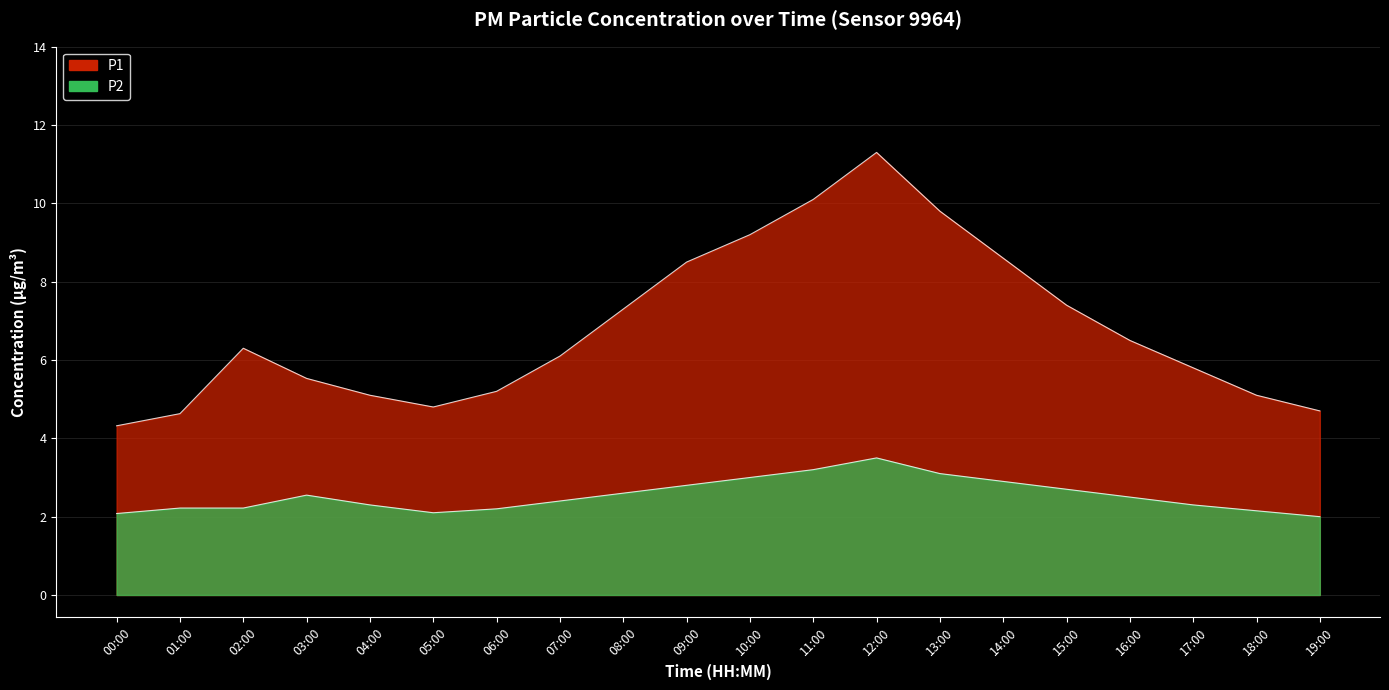

True or false: P2 has more than 1 points higher than both neighbors.

True